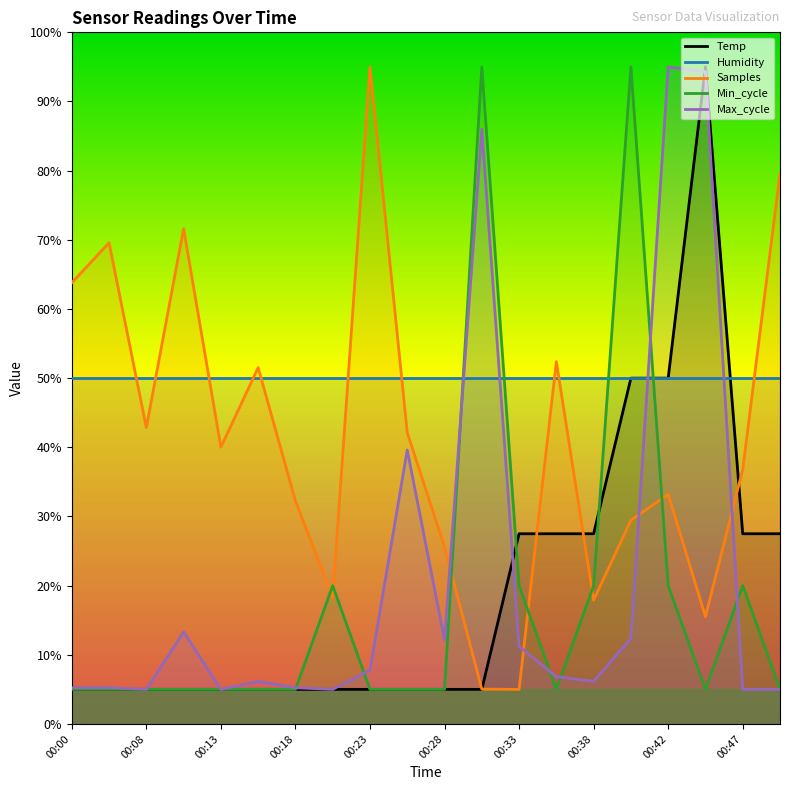

What is the difference between the highest and lowest values at 00:08?

45.0